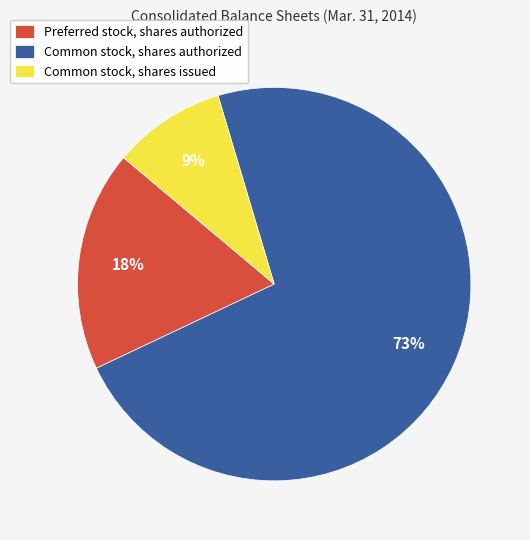

Is the sum of Preferred stock, shares authorized and Common stock, shares issued greater than half?

No